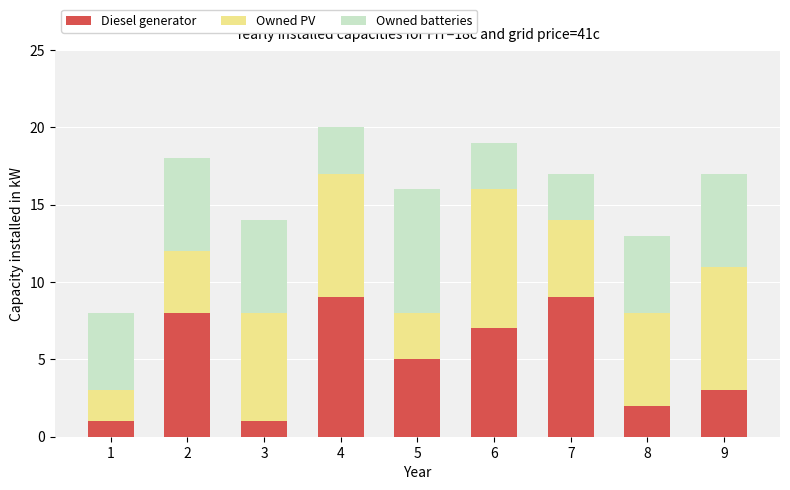

The value of Diesel generator at 9 is 5. True or false?

False